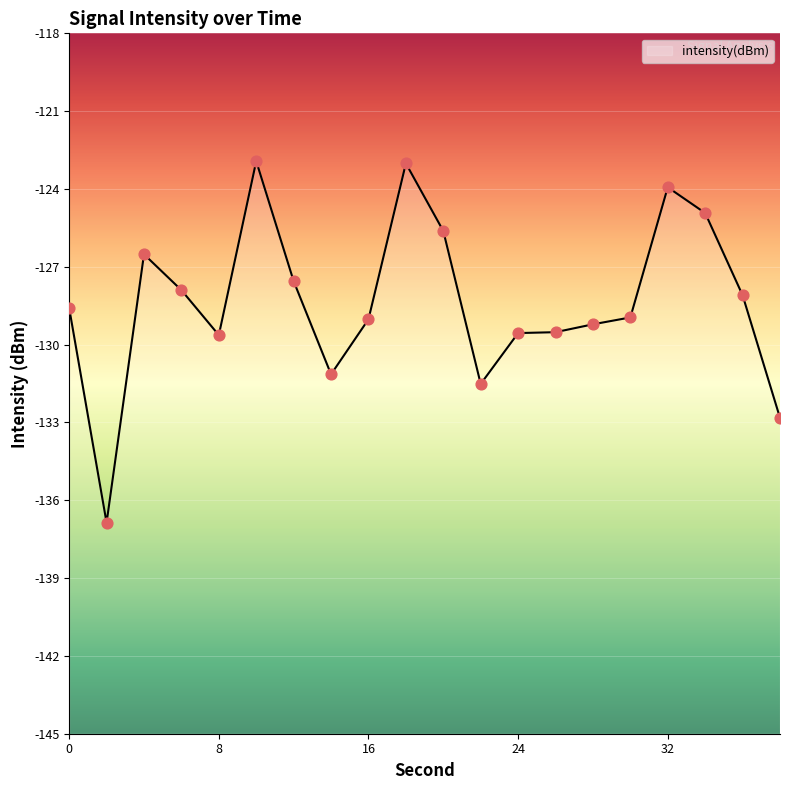

What is the change in value from 8 to 10?

+6.7